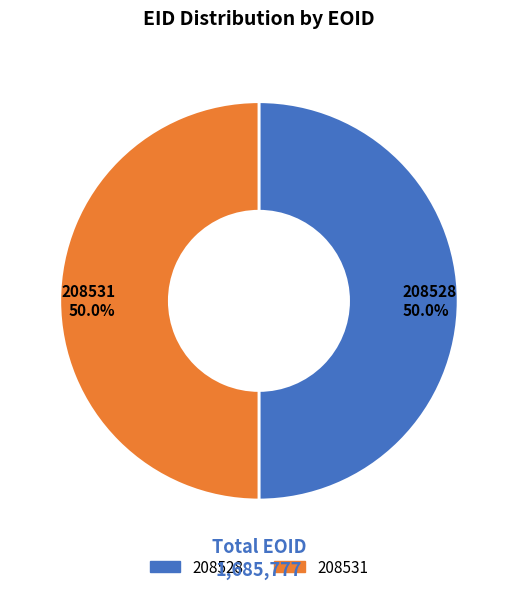

How much of the chart is everything except 208528?

50.0%